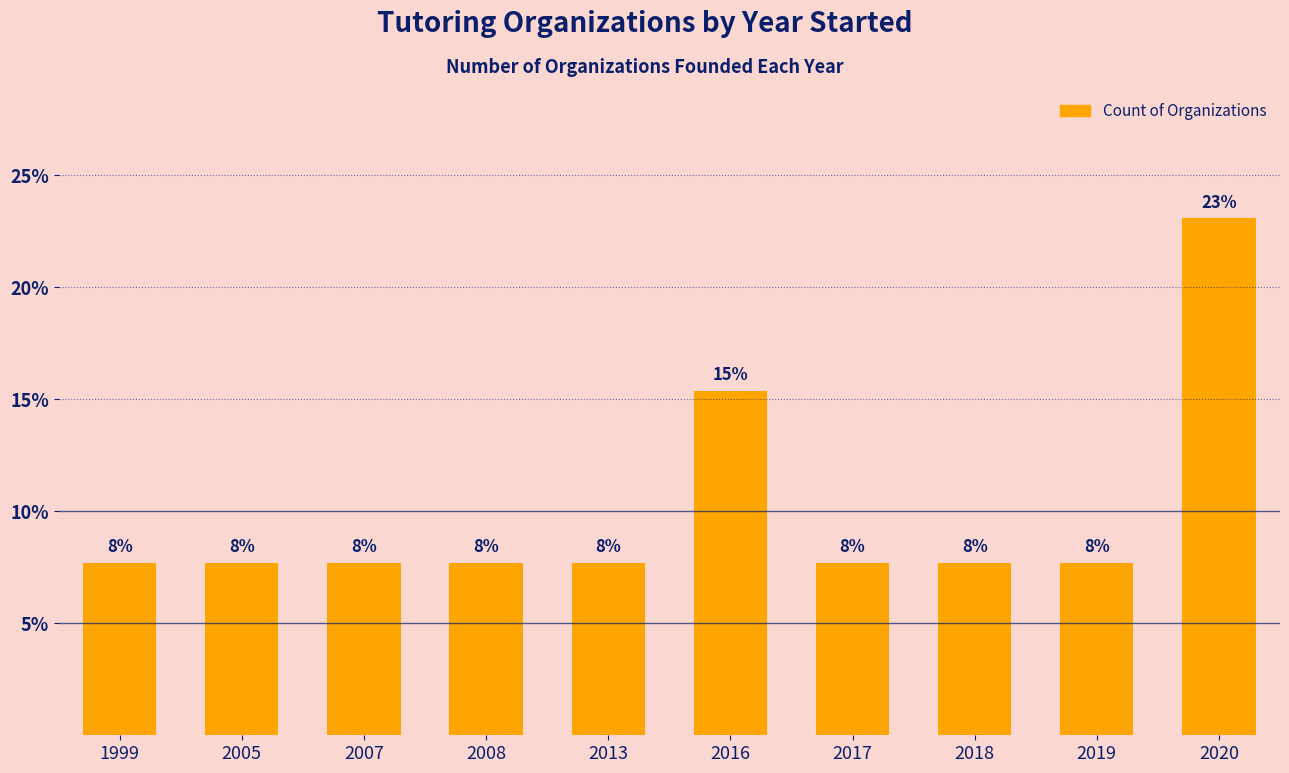

List the labels in order of value, largest first.

2020, 2016, 1999, 2005, 2007, 2008, 2013, 2017, 2018, 2019